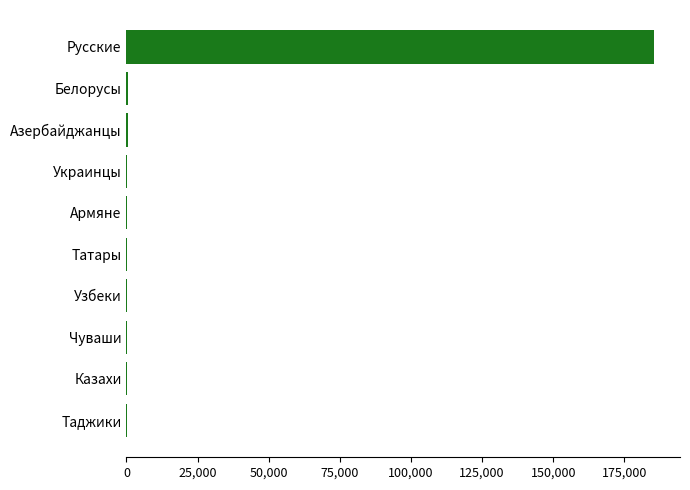

What is the average value?

18701